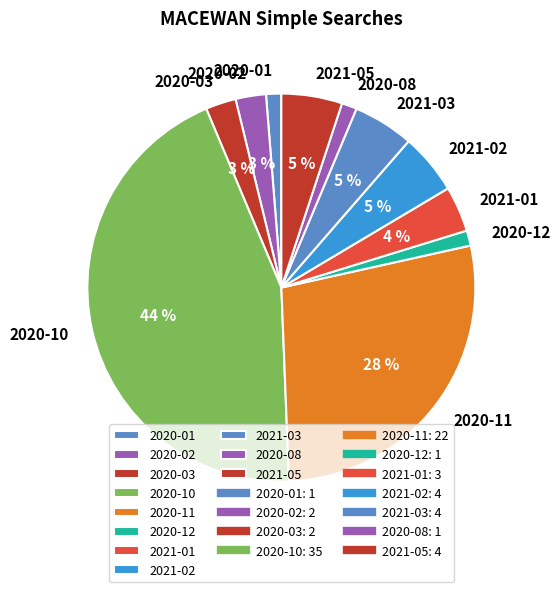

Between 2020-12 and 2021-02, which is larger?

2021-02